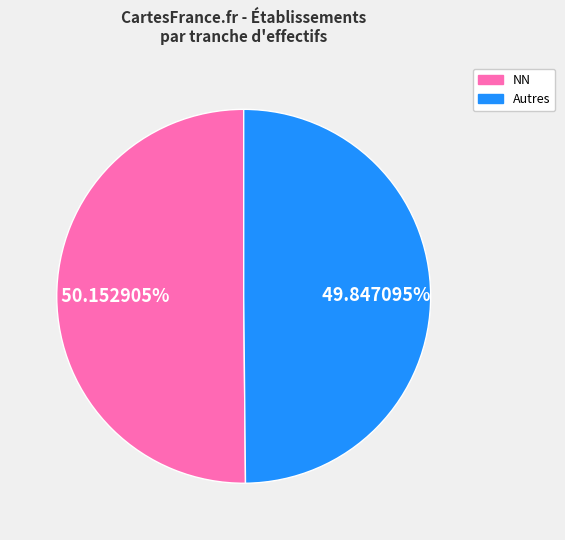

True or false: NN accounts for 50% of the total.

True